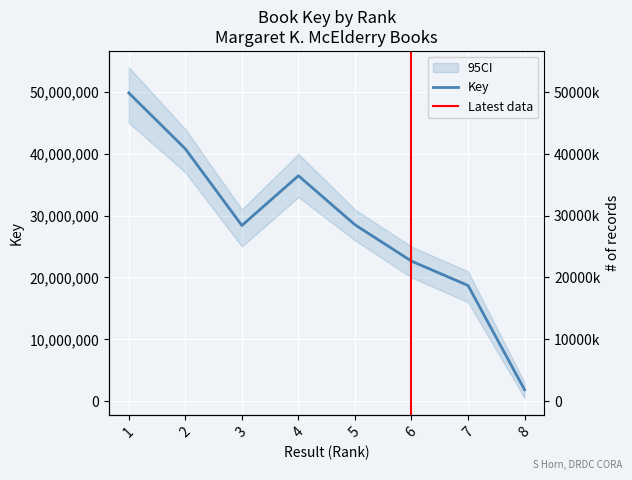

At which category does the chart reach its minimum across all series?

8